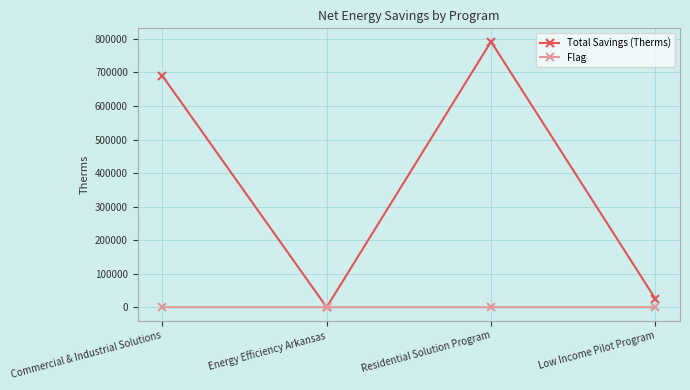

Which series has the largest total across all categories?

Total Savings (Therms)